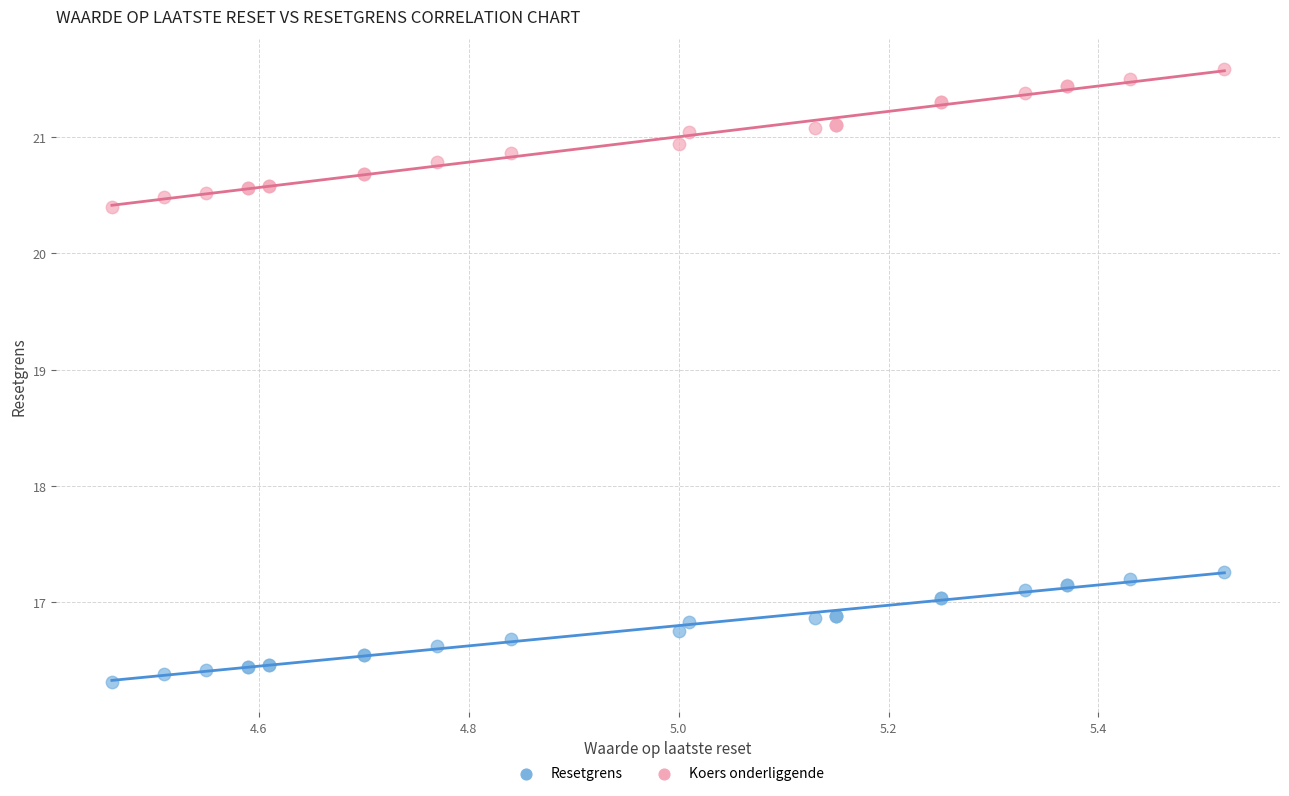

Across all series, what Y value is closest to 18?

17.3